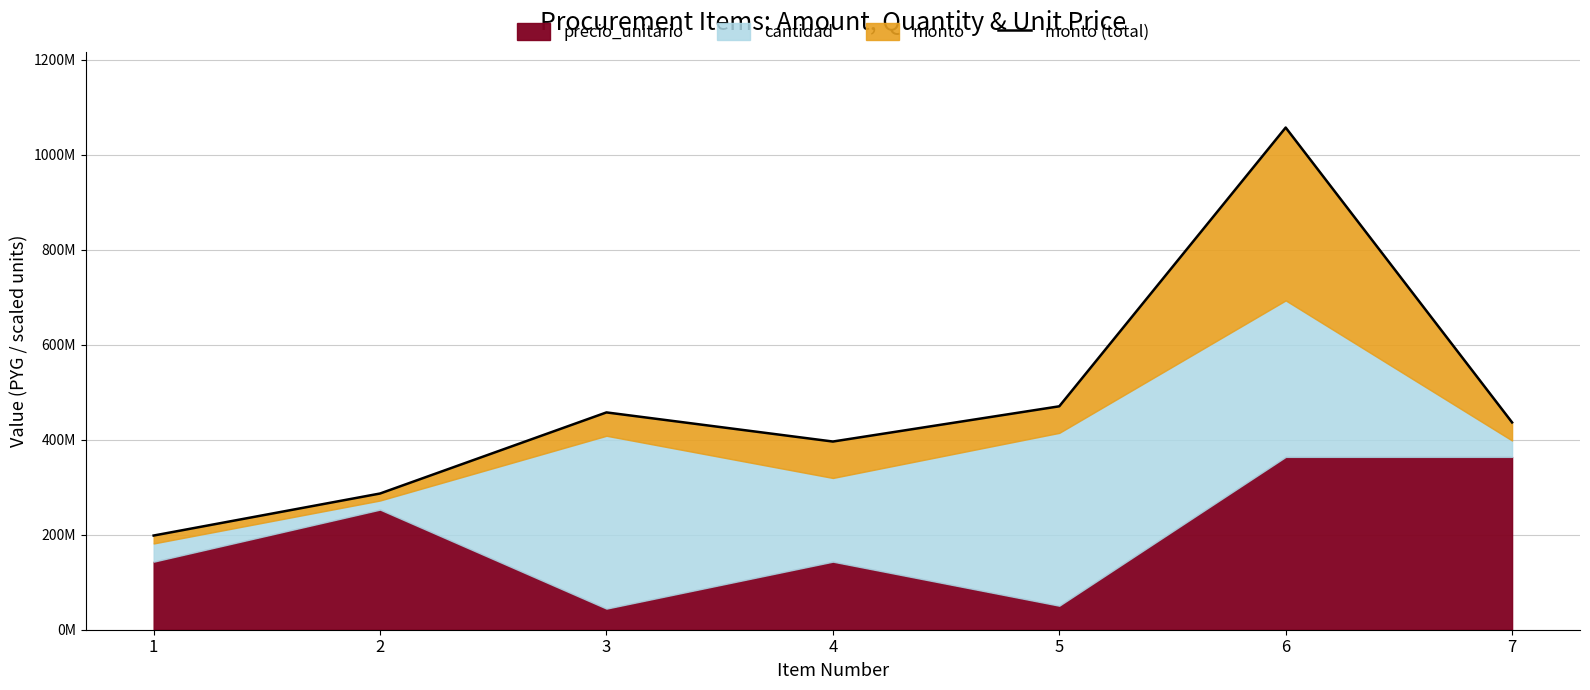

True or false: the data has more than 2 interior local peaks.

False